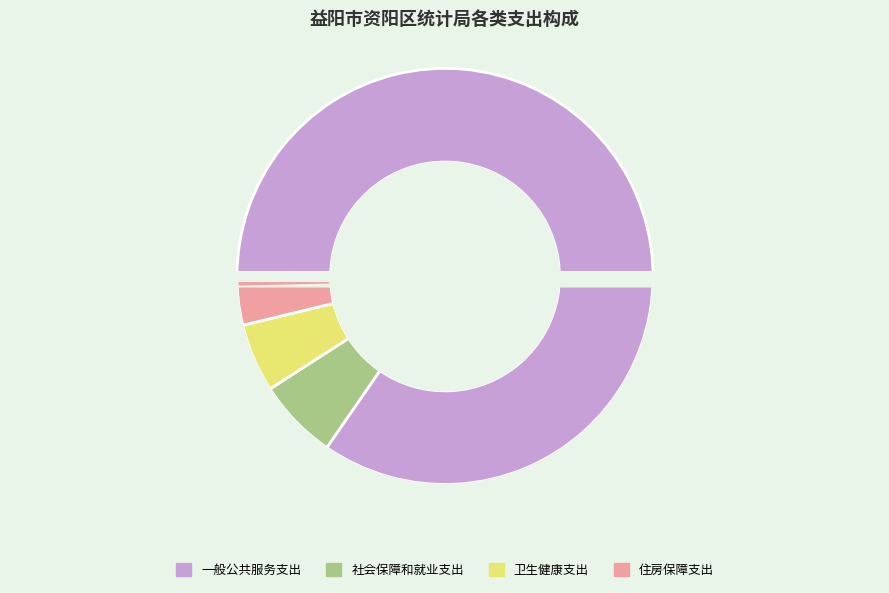

To the nearest percent, what is the combined percentage of 一般公共服务支出 and 社会保障和就业支出?

91%